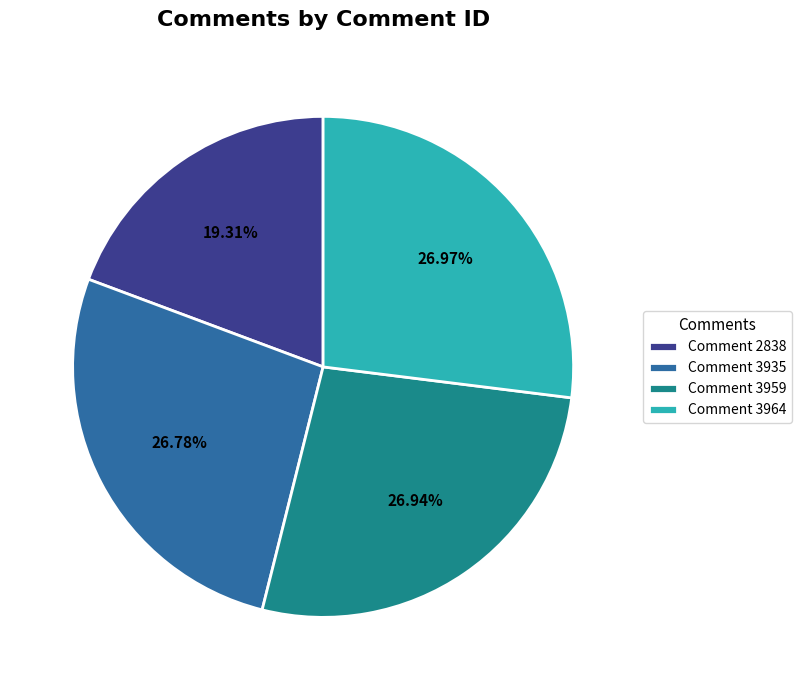

Count the number of slices in the pie.

4